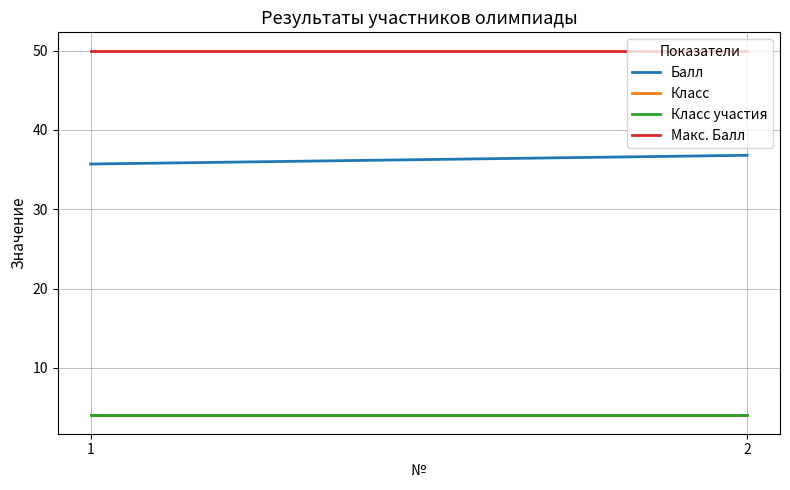

What is the sum of all Класс values?

8.0